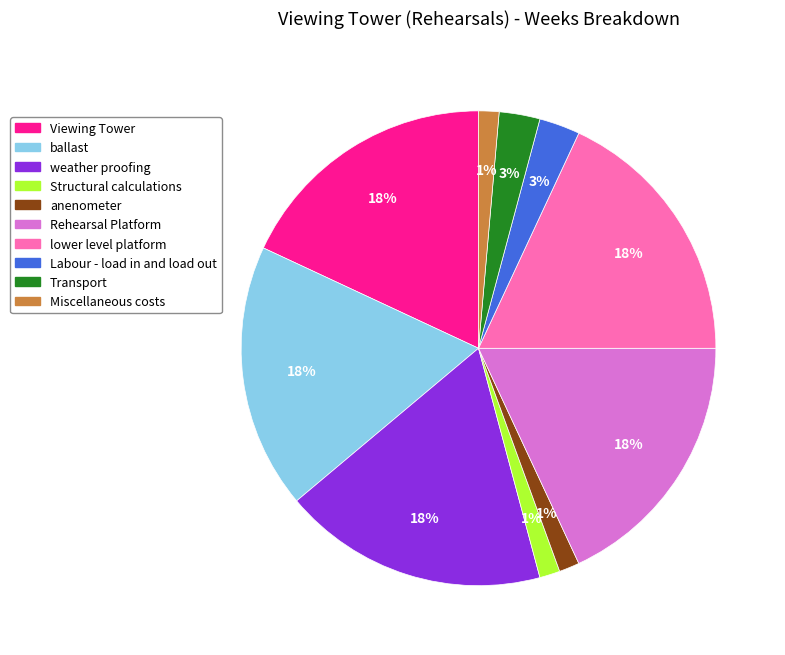

To the nearest percent, what is the average slice percentage?

10%